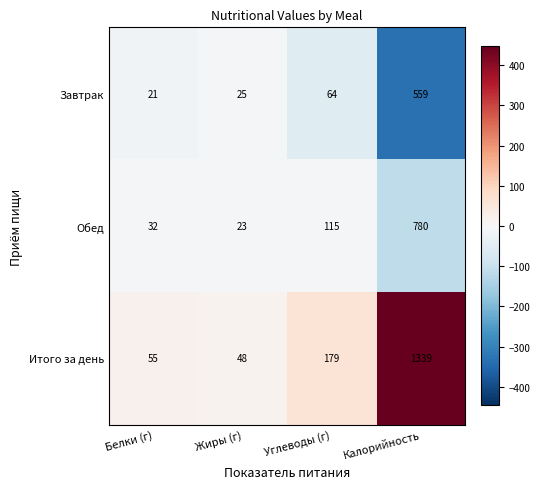

The value of Завтрак at Калорийность is 866. True or false?

False